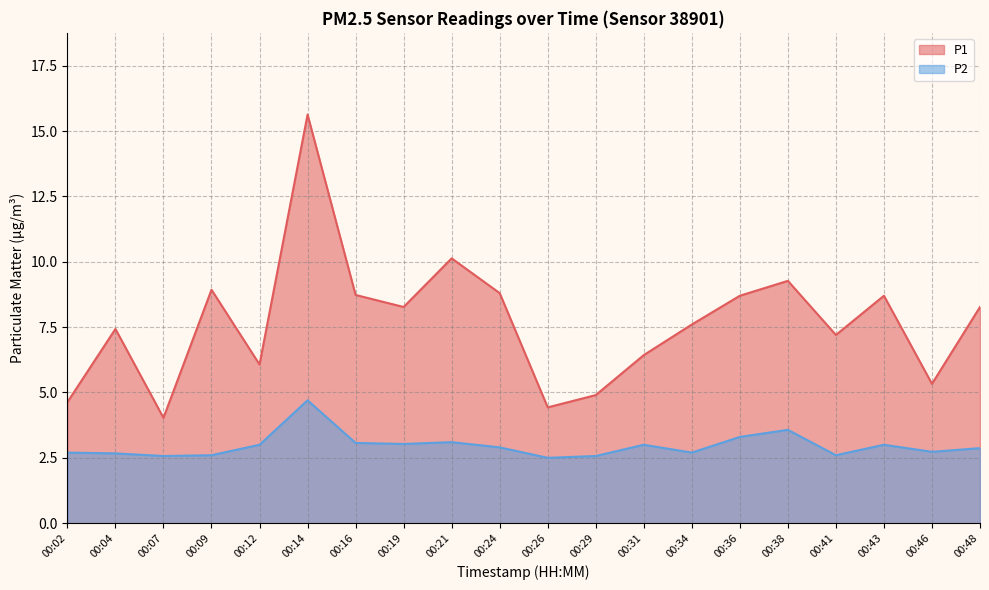

True or false: P1 and P2 cross at least once.

False